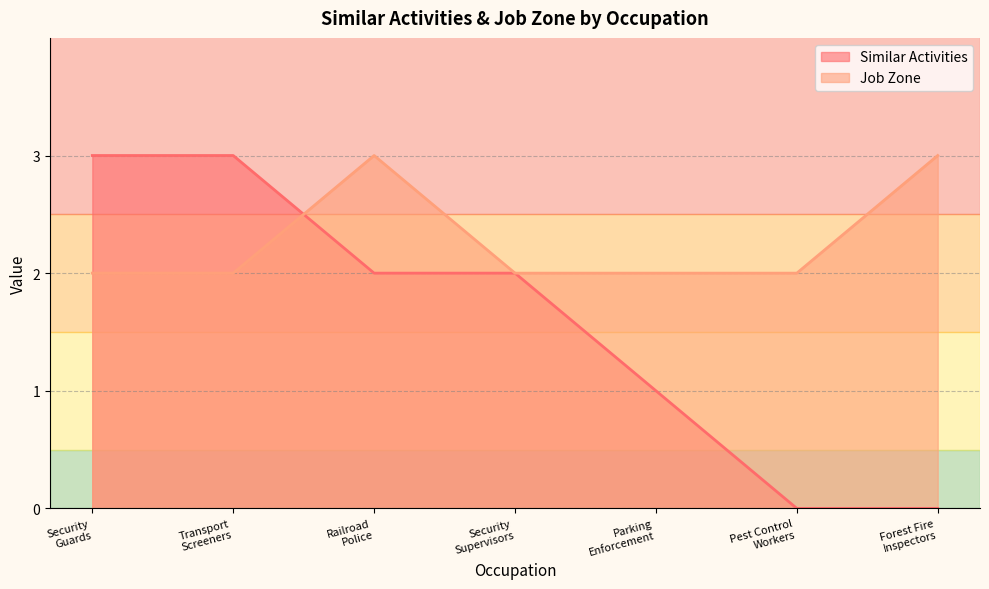

True or false: Job Zone and Similar Activities intersect in this chart.

True